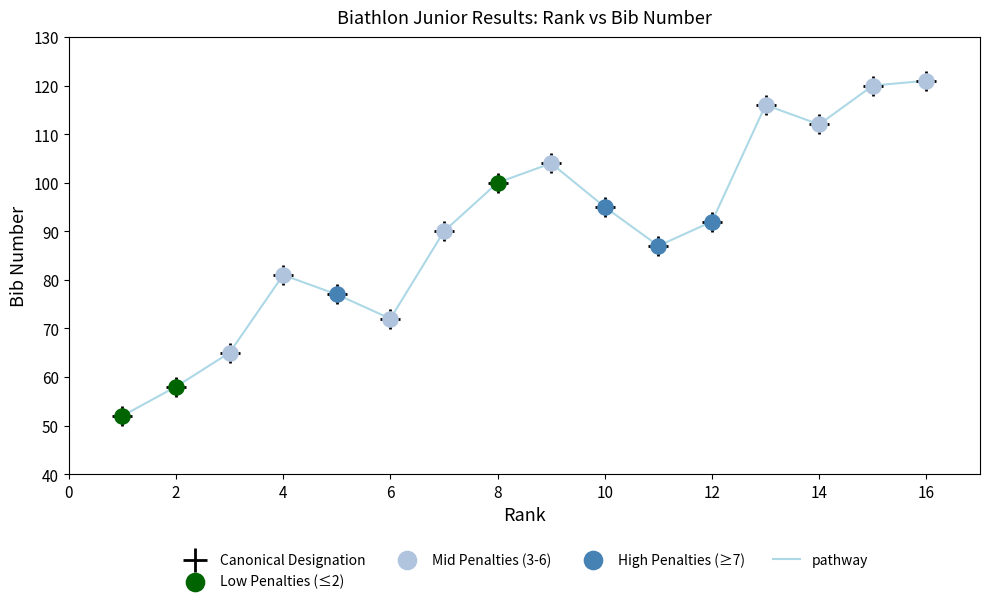

What is the difference between the maximum and minimum values?

69